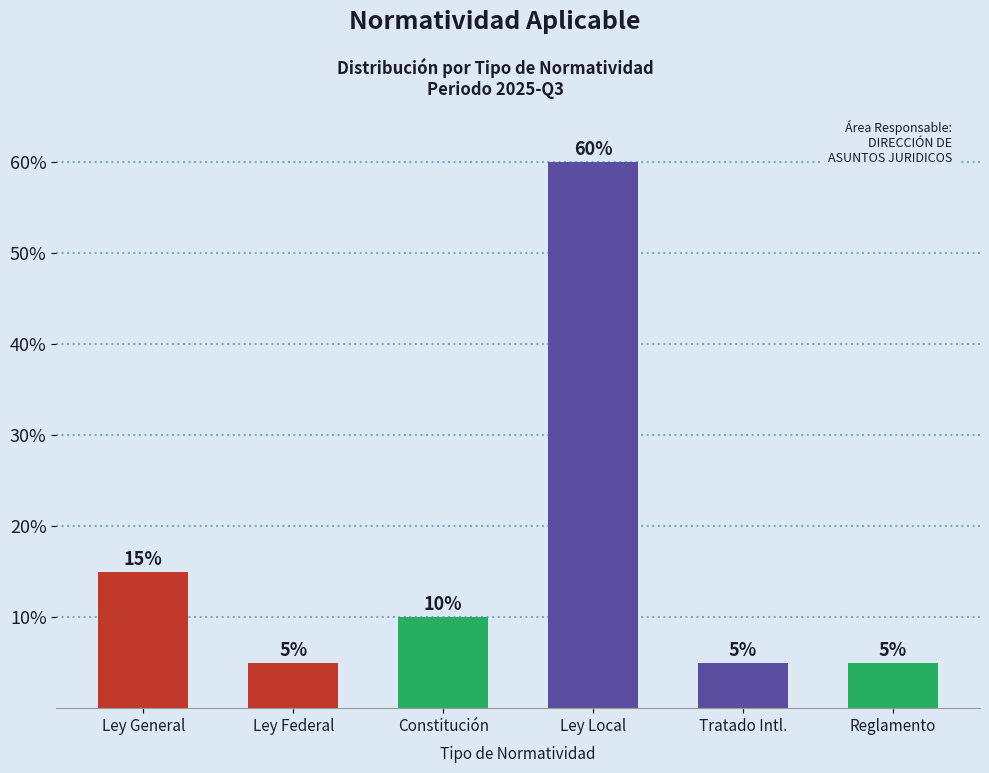

What is the label of the 6th bar from the right?

Ley General